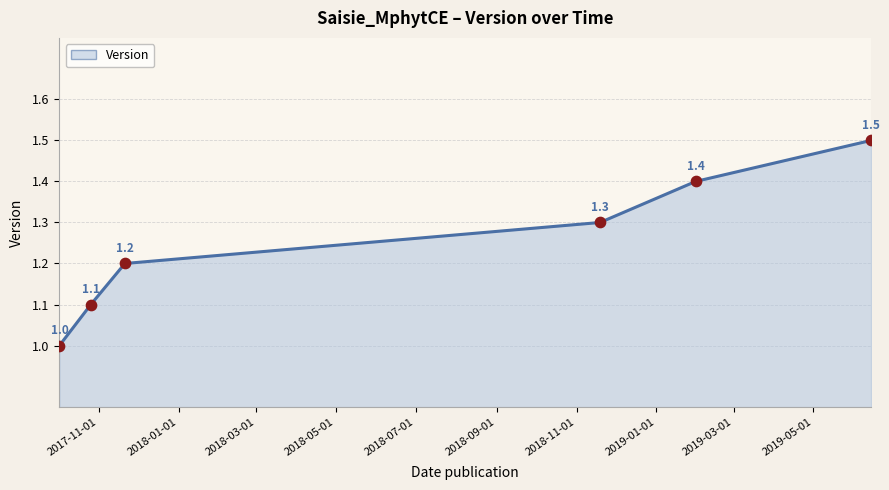

Count the values in the range 1 to 2.

6